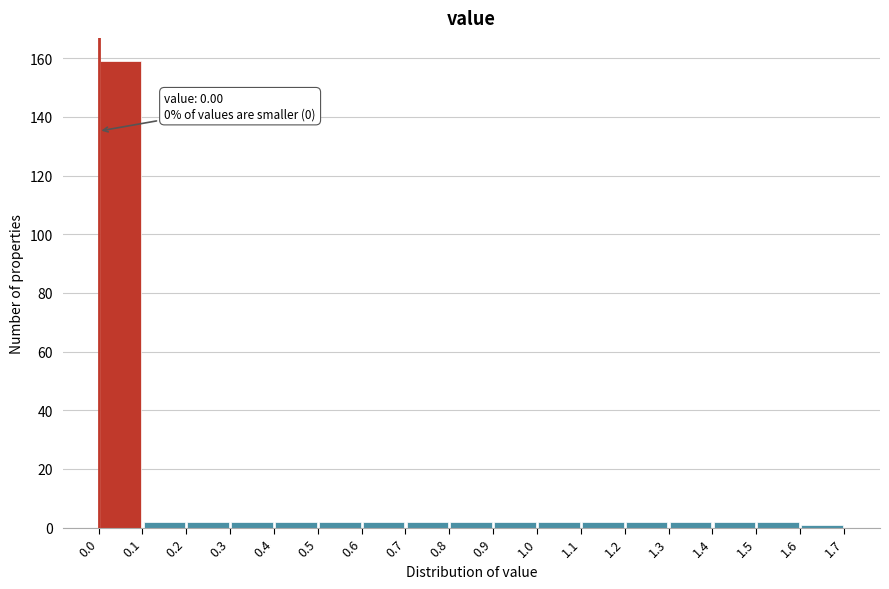

Which range on the x-axis has the tallest bar?

0.0 to 0.1